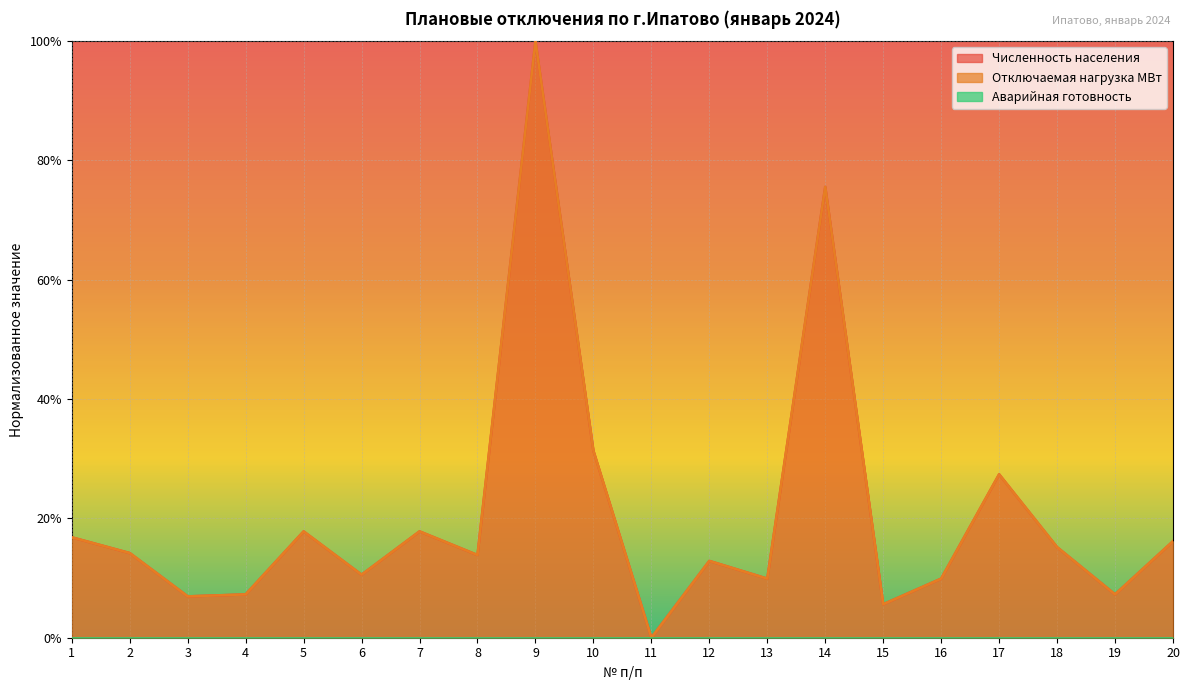

What is the total value across all series at 20?

0.3